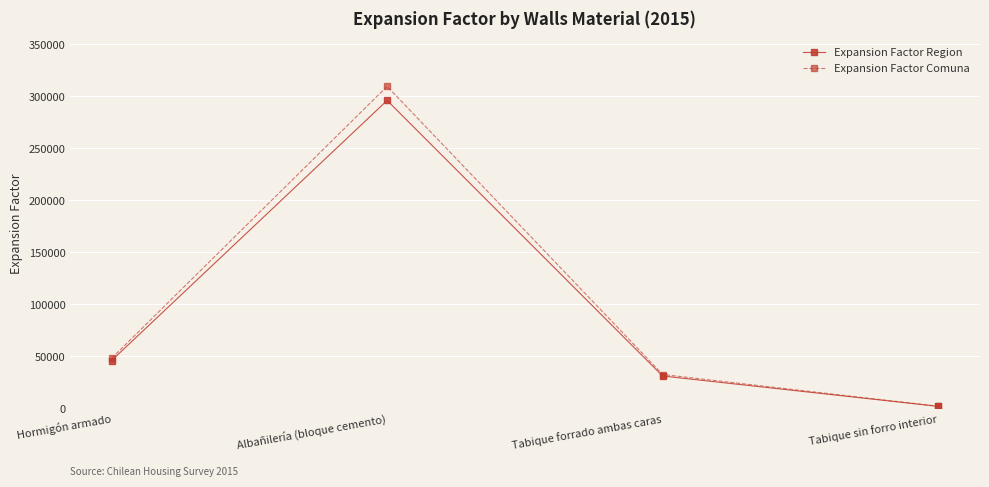

Is this an area chart (filled region under the line)?

No